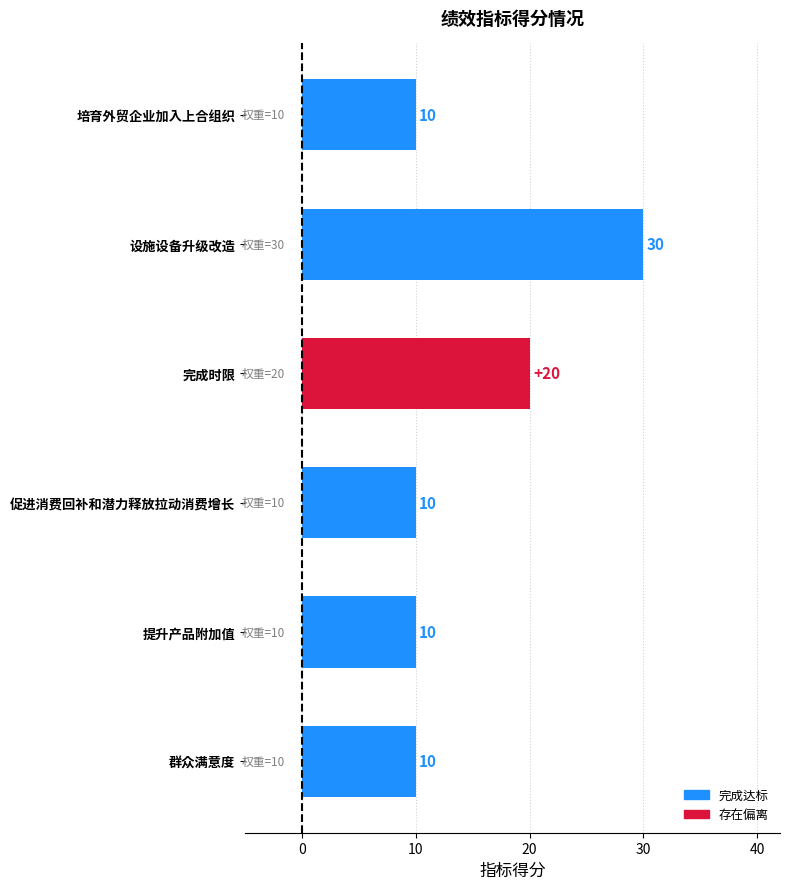

What is the difference between the maximum and second lowest values?

20